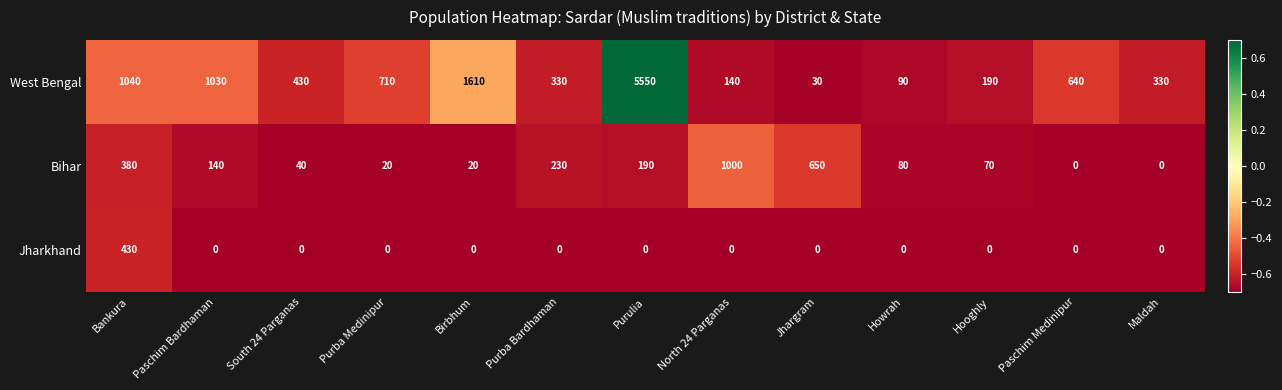

Which series has the largest total across all categories?

West Bengal